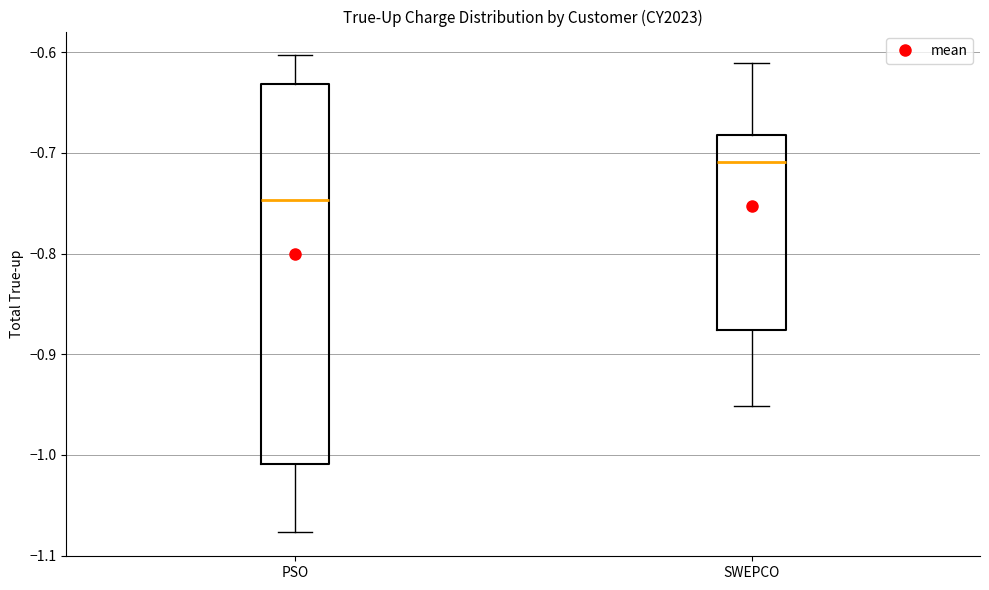

Which box's median line is the lowest?

PSO